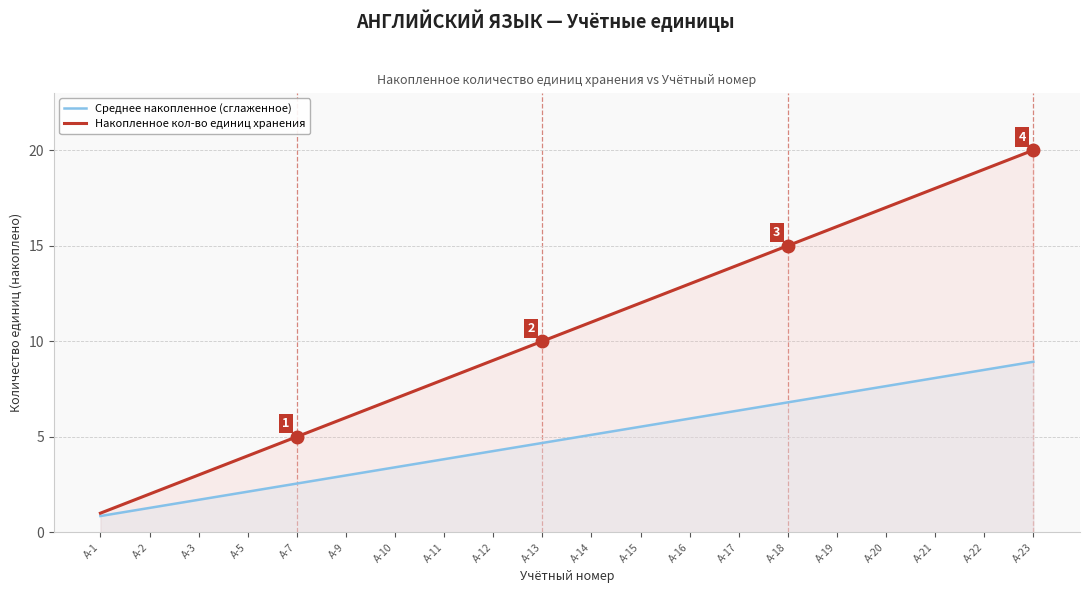

List the series in order of their overall mean, lowest first.

Среднее накопленное (сглаженное), Накопленное кол-во единиц хранения